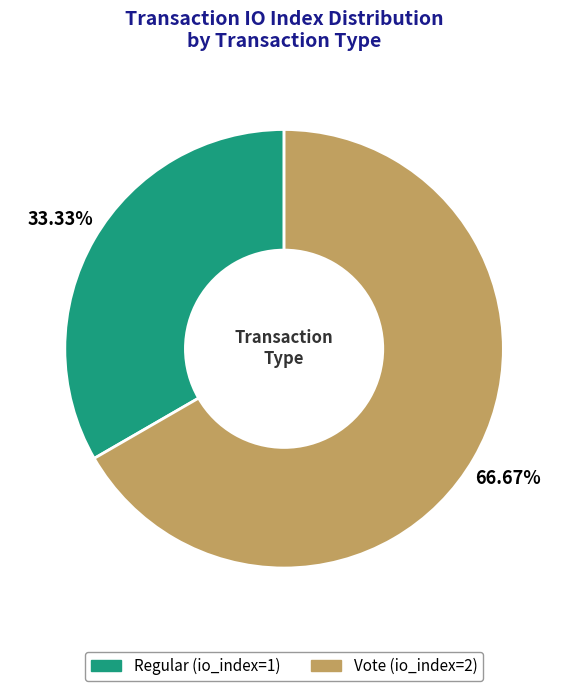

How many slices are in this pie chart?

2